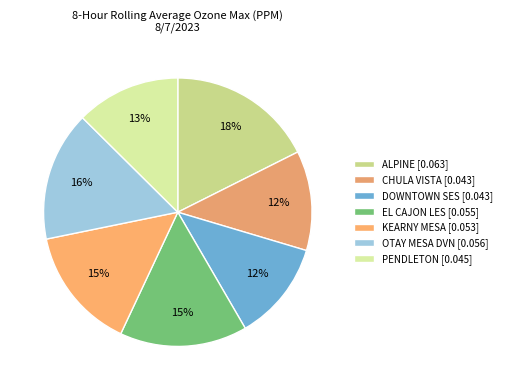

Count the number of slices in the pie.

7